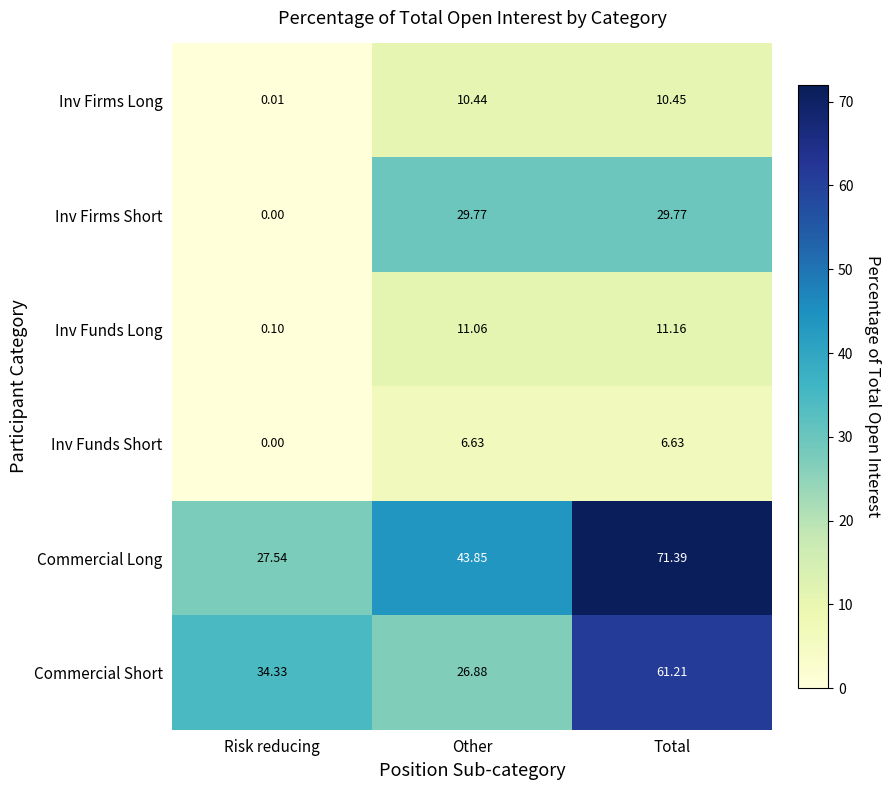

List the series in order of their peak value, lowest first.

Inv Funds Short, Inv Firms Long, Inv Funds Long, Inv Firms Short, Commercial Short, Commercial Long